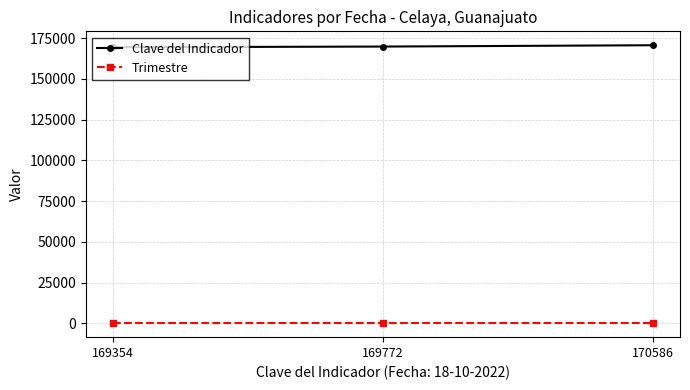

What is the spread (max minus min) of values at 169772?

169769